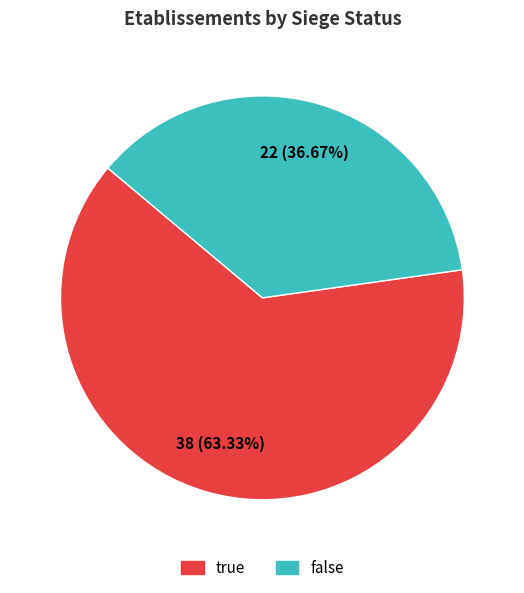

True or false: false accounts for 37% of the total.

True